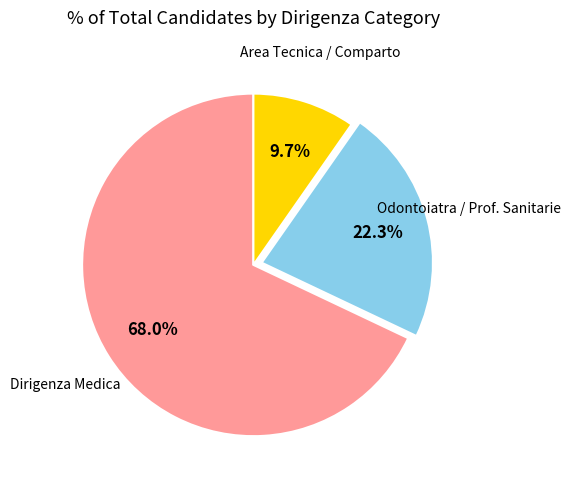

Does any single category account for the majority?

Yes